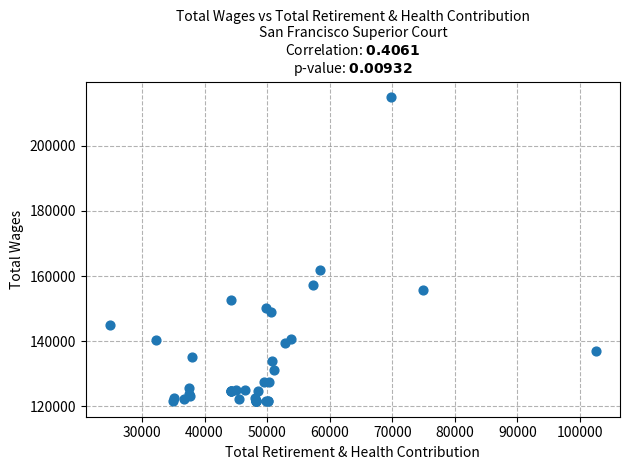

What Y value in the scatter plot is closest to 168279?

162006